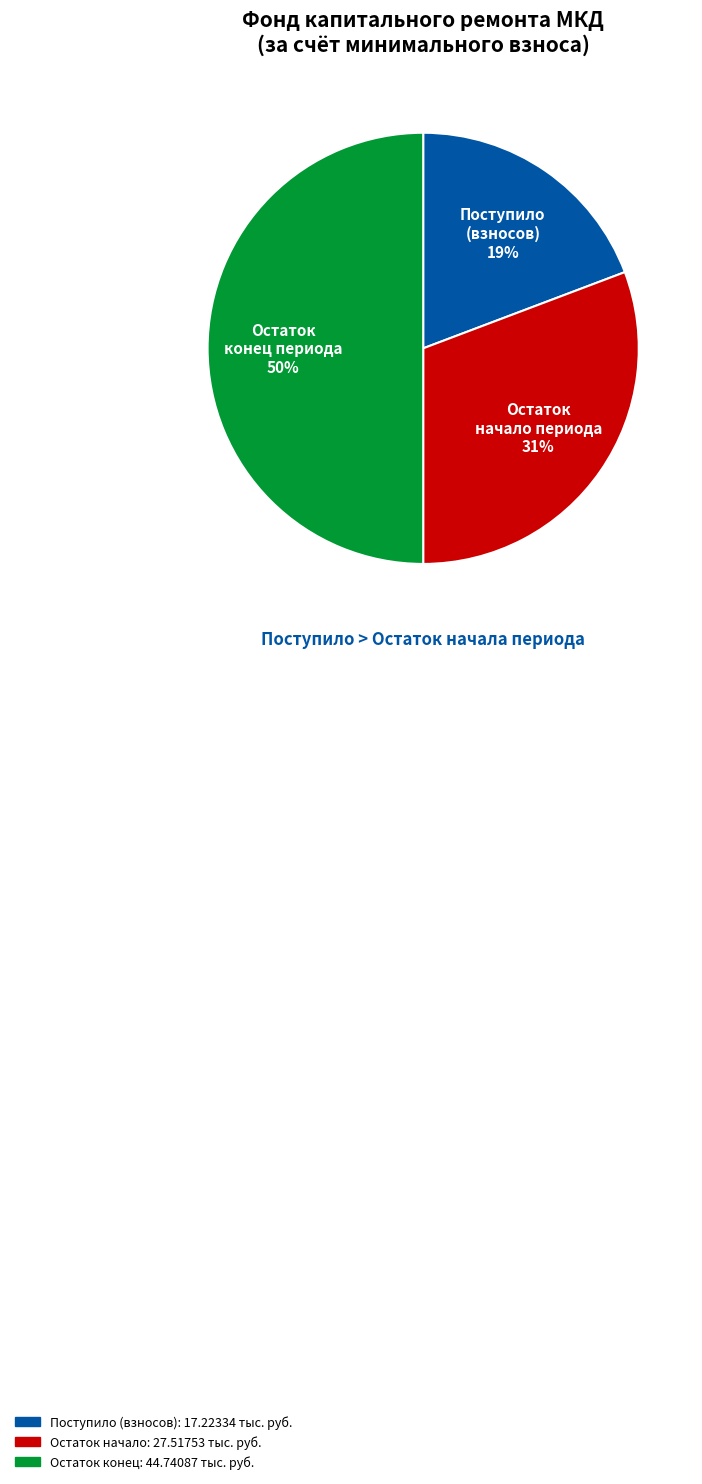

To the nearest percent, what is the average slice percentage?

33%